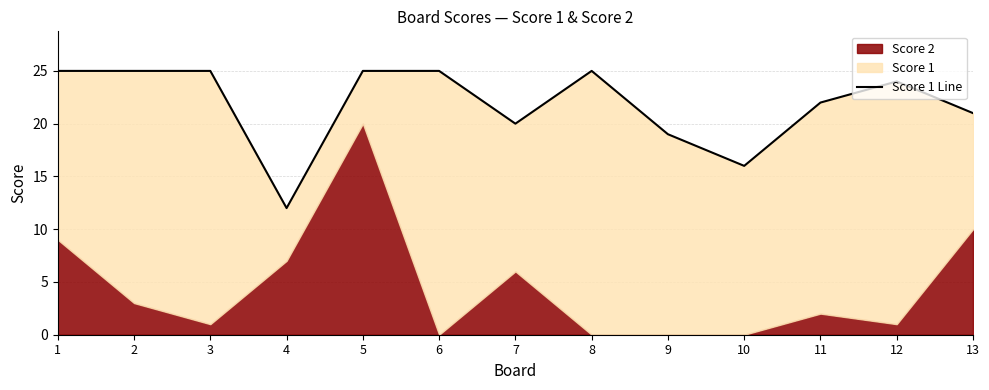

List the labels in order of value, smallest first.

4, 10, 9, 7, 13, 11, 12, 1, 2, 3, 5, 6, 8